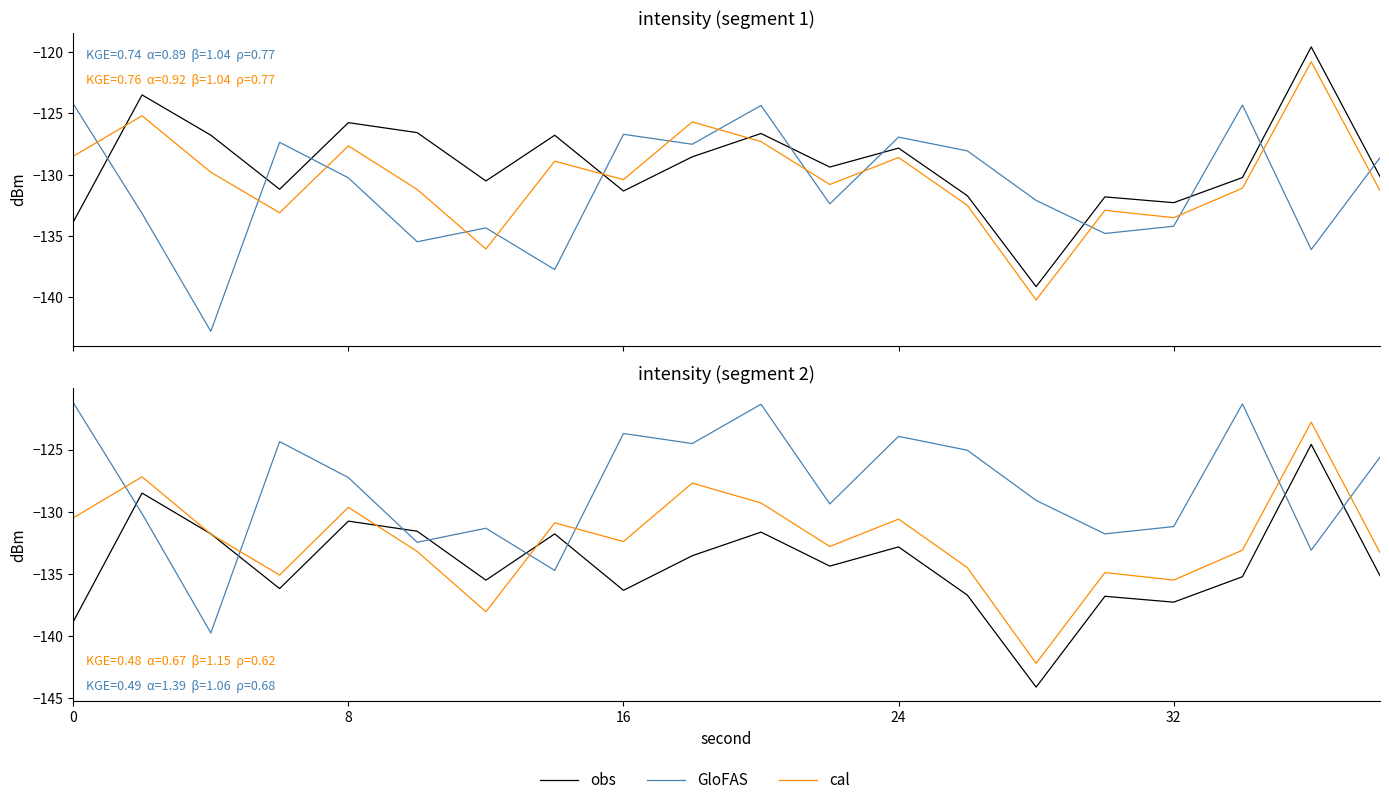

What is the average value of the obs series?

-134.2